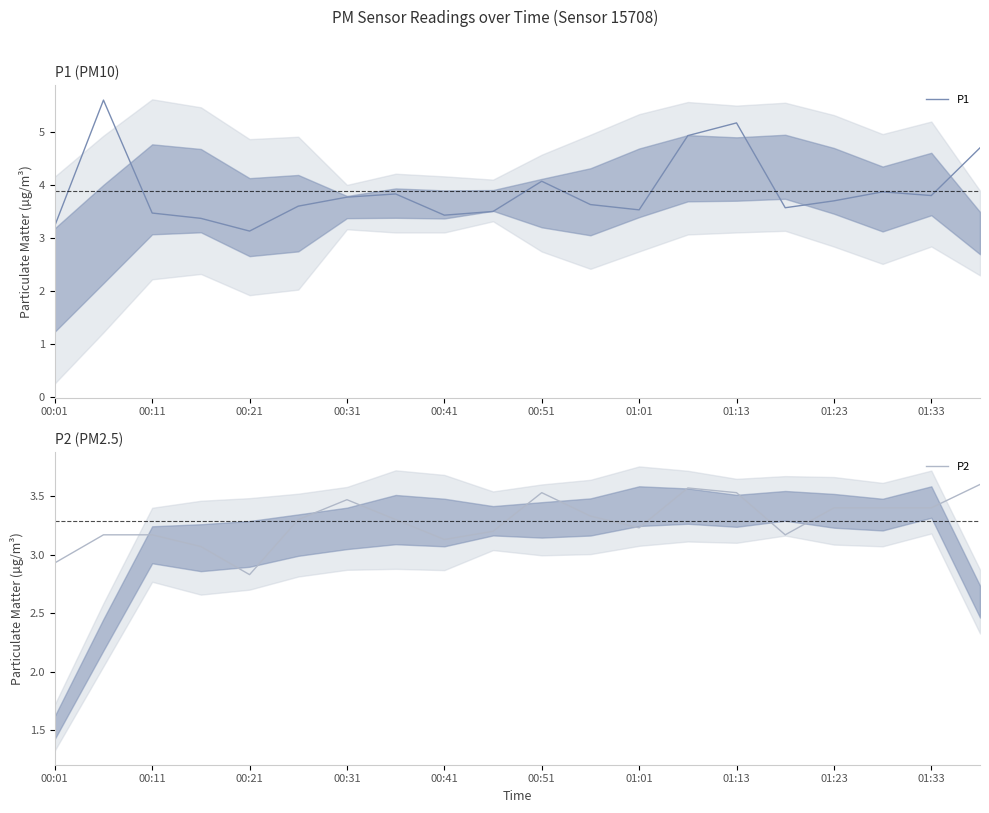

True or false: P1 has a value of 4.6 at 00:11.

False